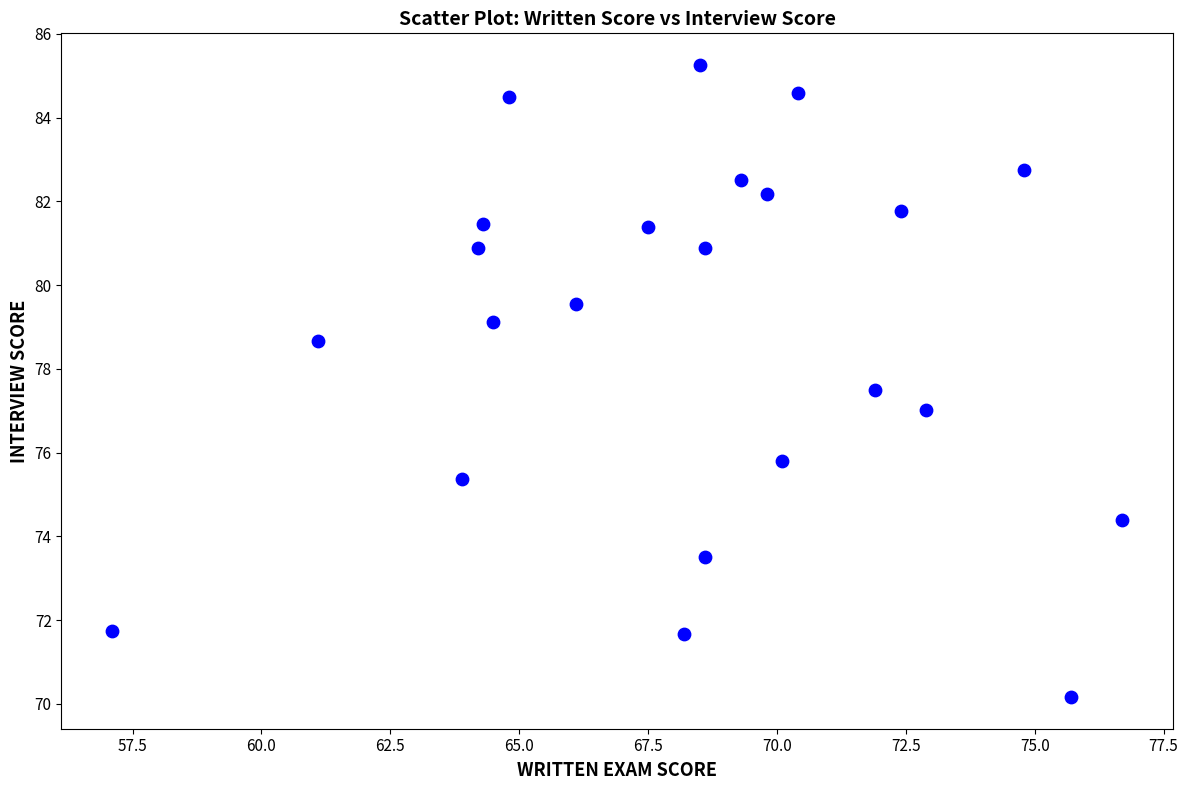

What is the range of Y values (max minus min)?

15.1